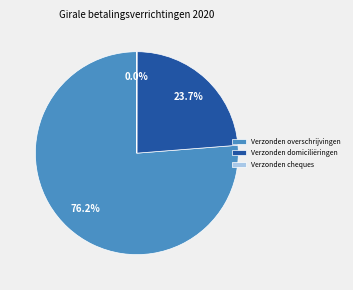

Does any single category account for the majority?

Yes